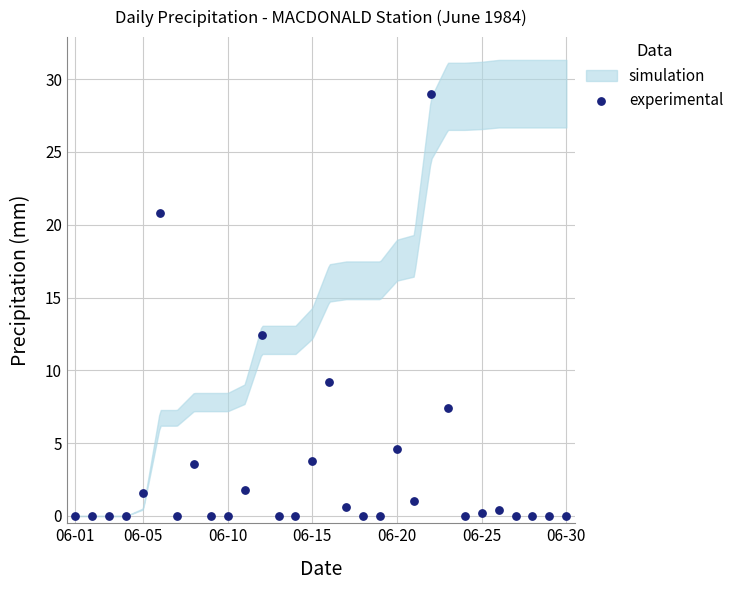

What Y value in the scatter plot is closest to 14?

12.4